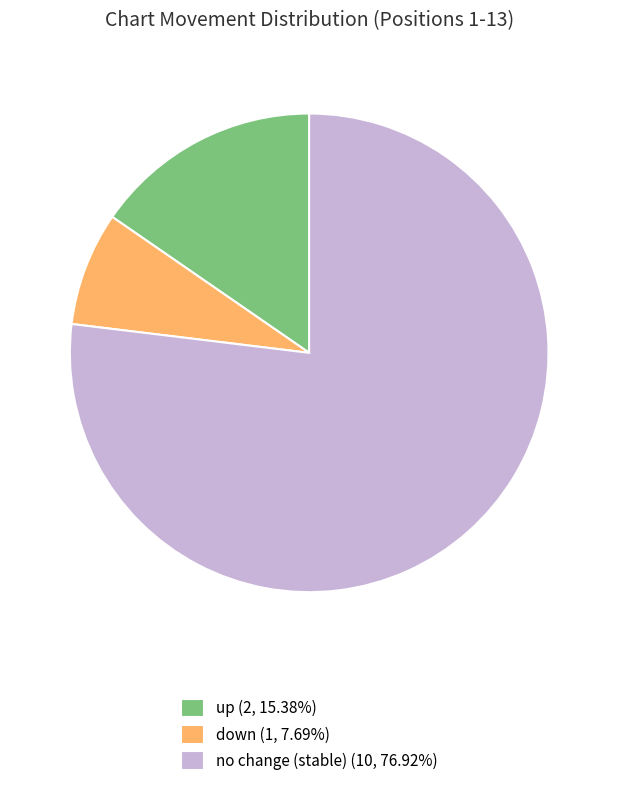

Does any single category account for the majority?

Yes